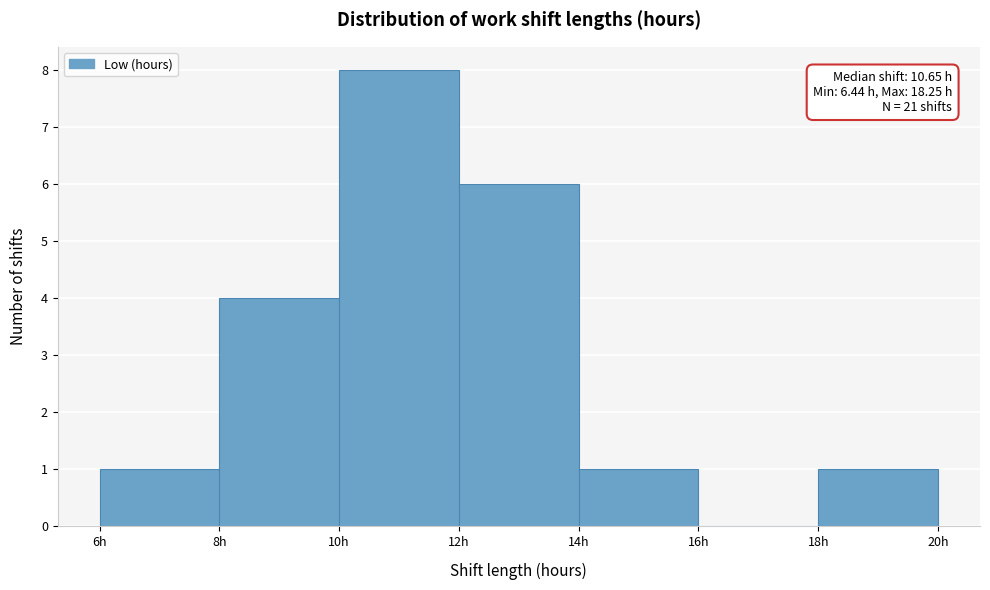

Over which range of the x-axis is the bar tallest?

10 to 12